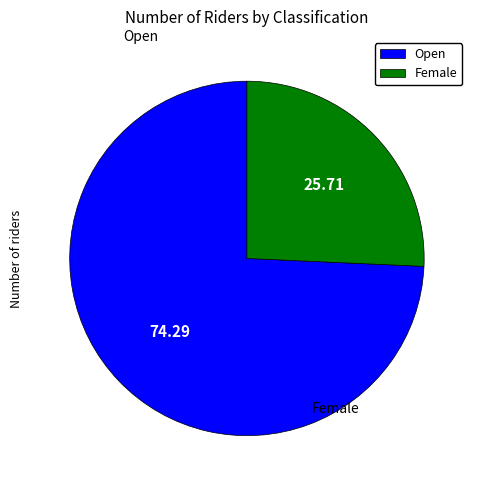

Is Female the majority of the pie?

No